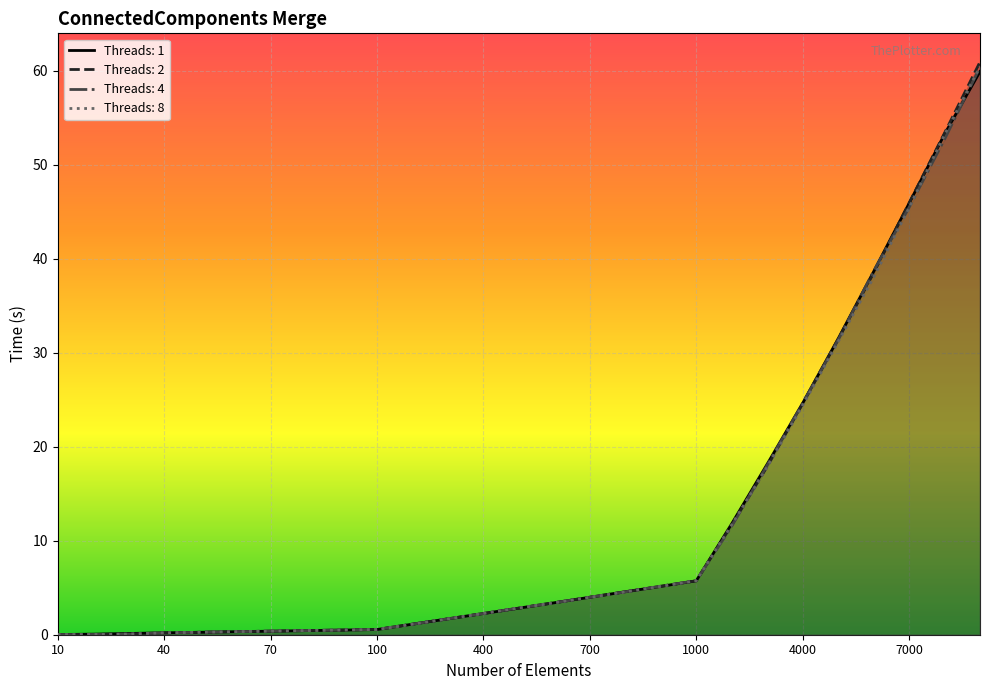

Which series ends up on top after the final intersection of Threads: 8 and Threads: 2?

Threads: 2